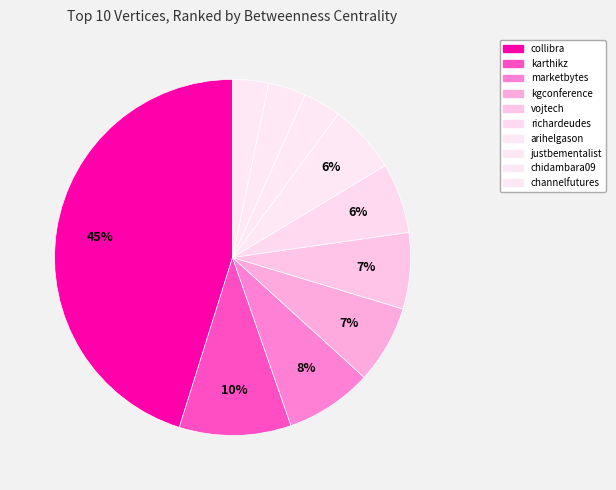

What is the change in value from kgconference to arihelgason?

-233.6